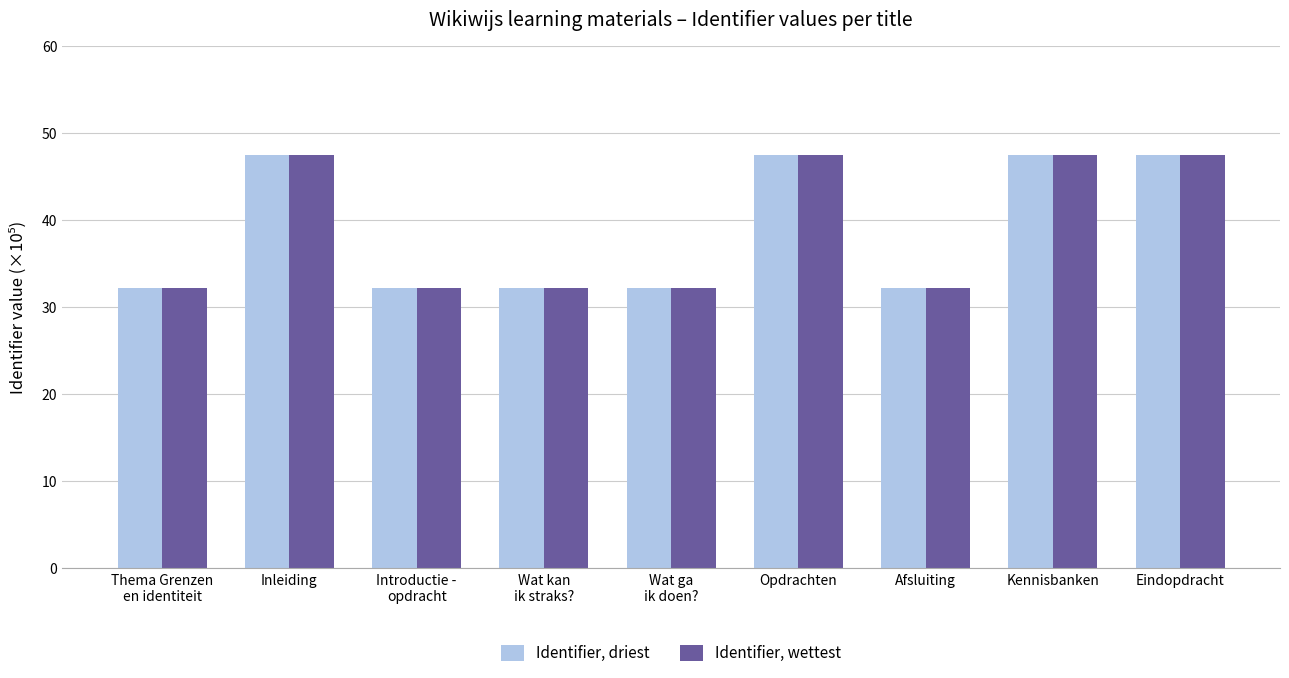

Is it true that Identifier, wettest equals 18.2 at Thema Grenzen
en identiteit?

False